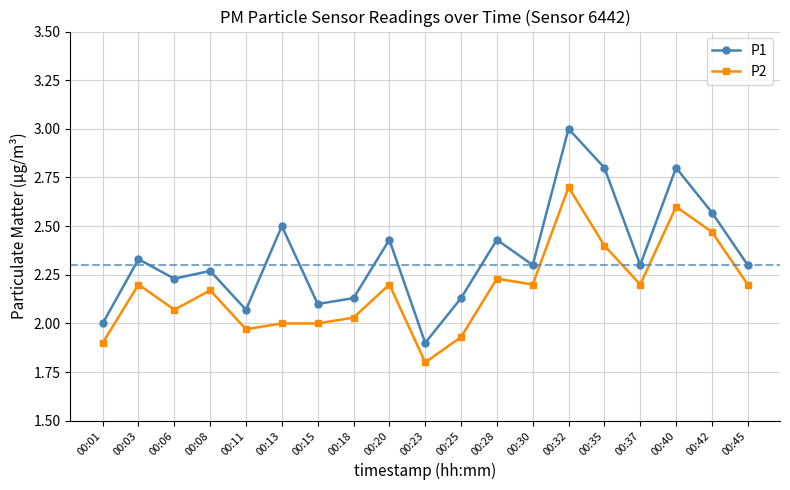

Where is the first local minimum for P2?

00:06